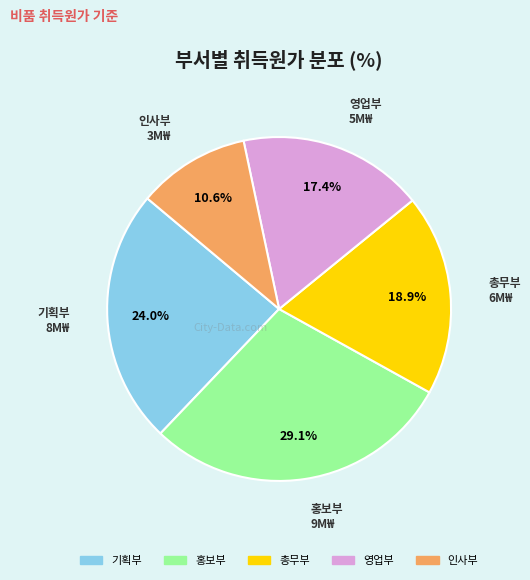

Which slice is the smallest?

인사부